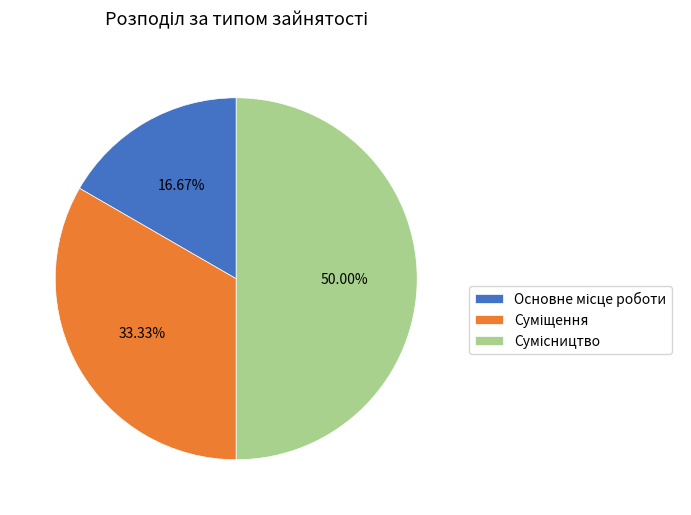

Does Сумісництво represent more than half of the total?

No